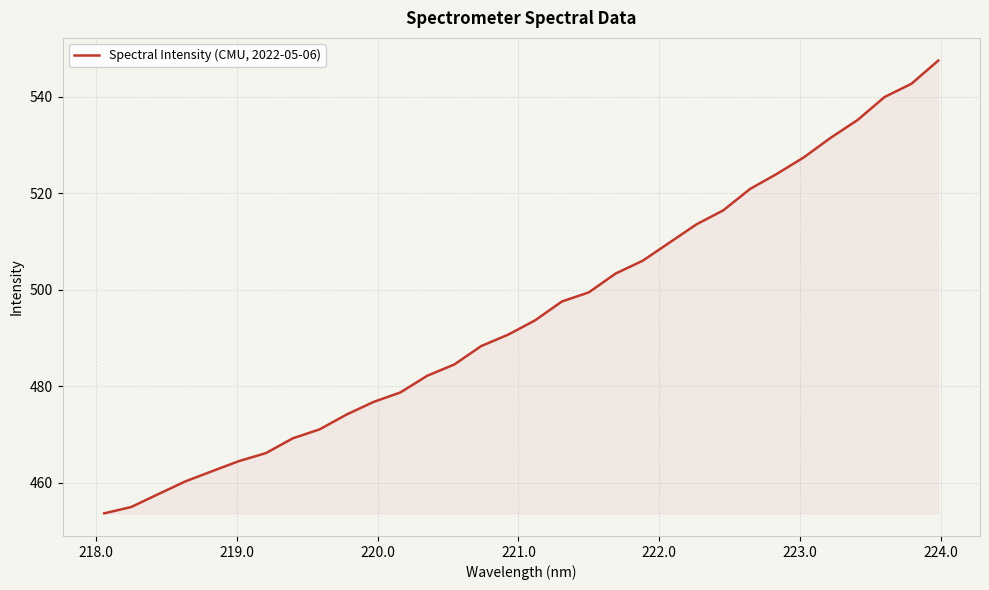

Reading right to left, list all the values displayed in this chart.

547.5	542.6	539.9	535.2	531.5	527.4	524.0	520.9	516.4	513.5	509.7	506.0	503.3	499.4	497.5	493.6	490.7	488.3	484.5	482.2	478.7	476.7	474.1	471.1	469.2	466.1	464.5	462.4	460.3	457.6	455.0	453.7